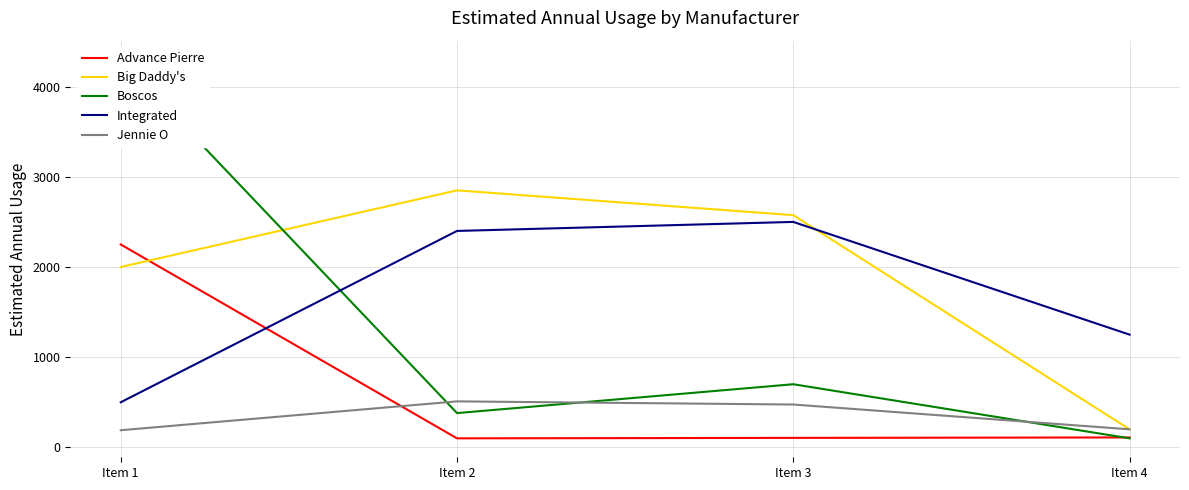

Reading right to left, list all the values displayed in this chart.

Advance Pierre: Item 4=110	Item 3=105	Item 2=100	Item 1=2250
Big Daddy's: Item 4=200	Item 3=2575	Item 2=2850	Item 1=2000
Boscos: Item 4=100	Item 3=700	Item 2=380	Item 1=4300
Integrated: Item 4=1250	Item 3=2500	Item 2=2400	Item 1=500
Jennie O: Item 4=200	Item 3=475	Item 2=510	Item 1=190